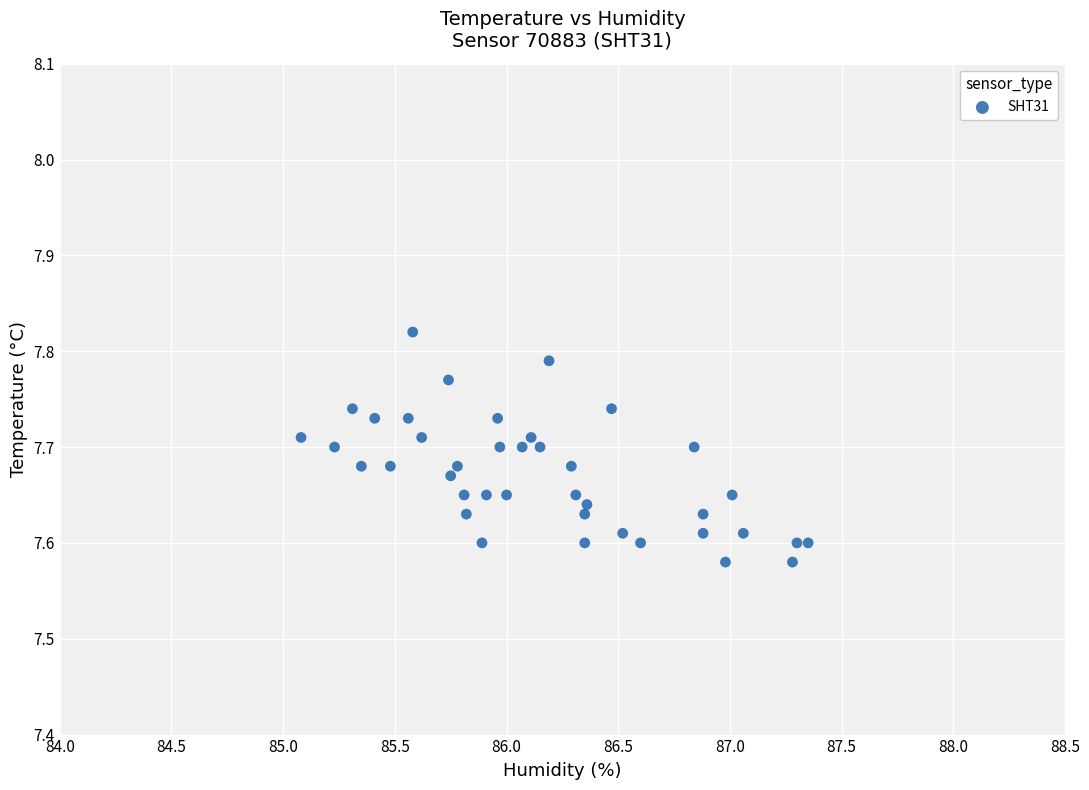

What is the range of X values (max minus min)?

2.3